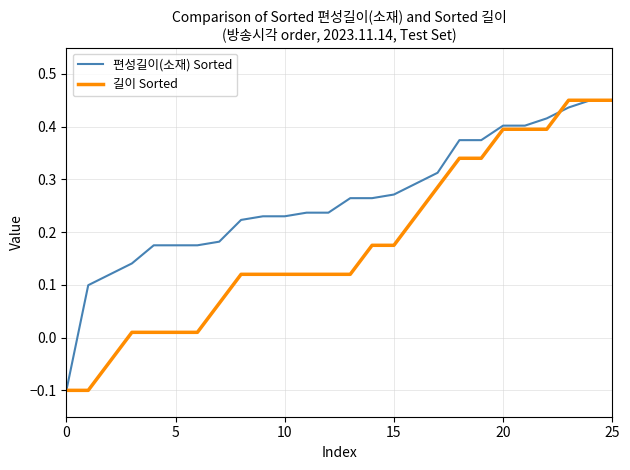

Rank the series by their average value, from lowest to highest.

길이 Sorted, 편성길이(소재) Sorted